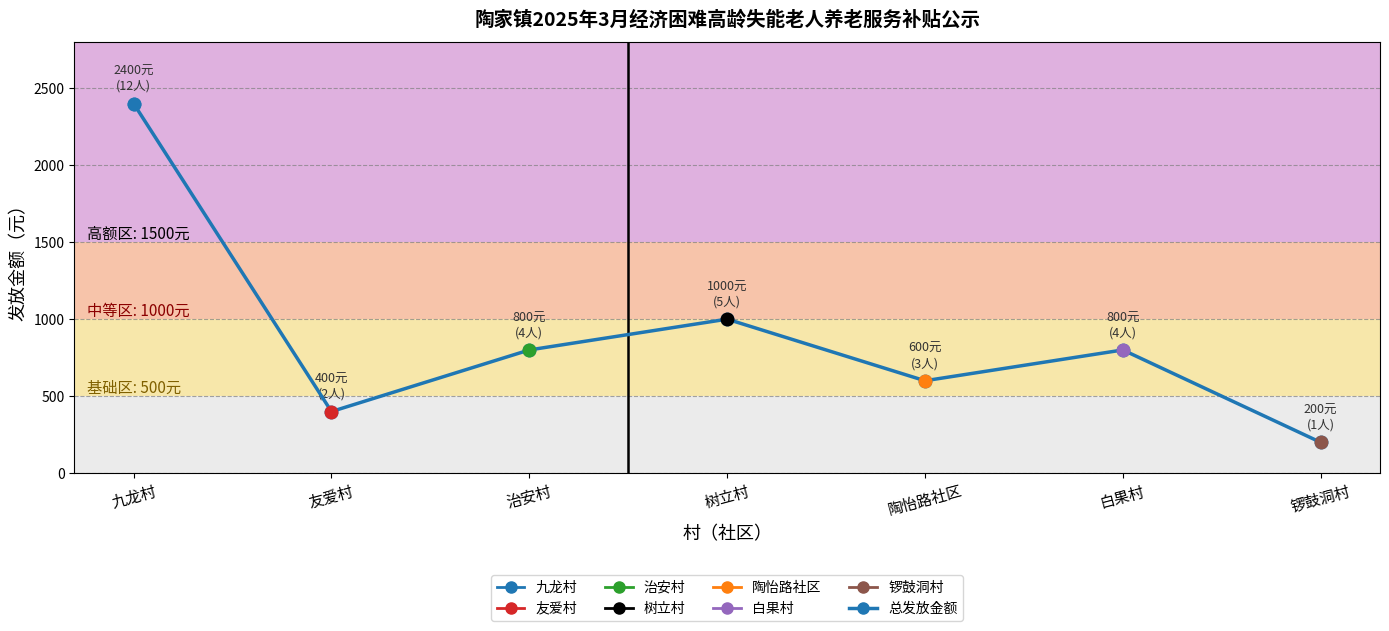

What is the sum of the values at 陶怡路社区 and 树立村?

1600